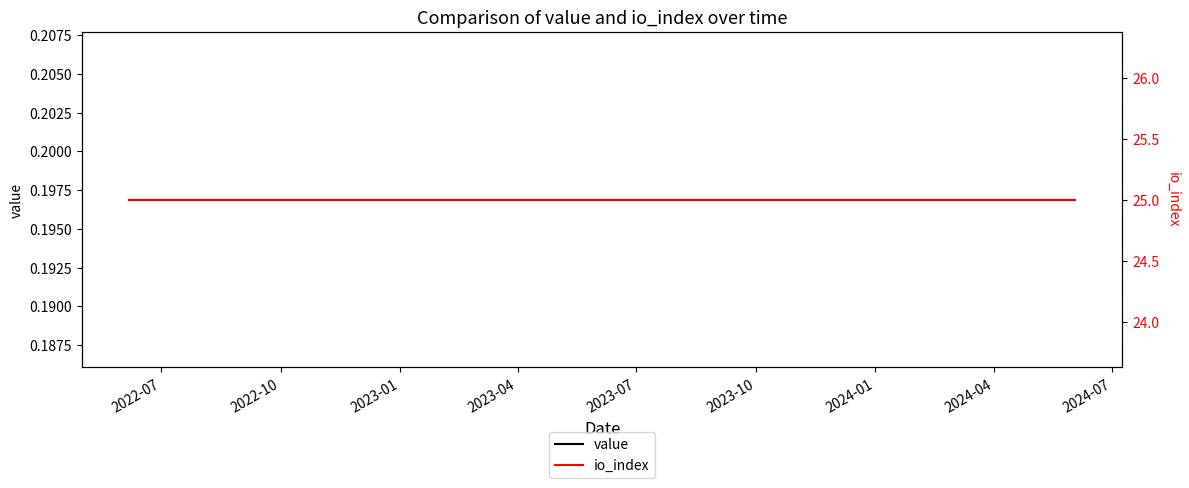

How many lines are shown in the chart?

2